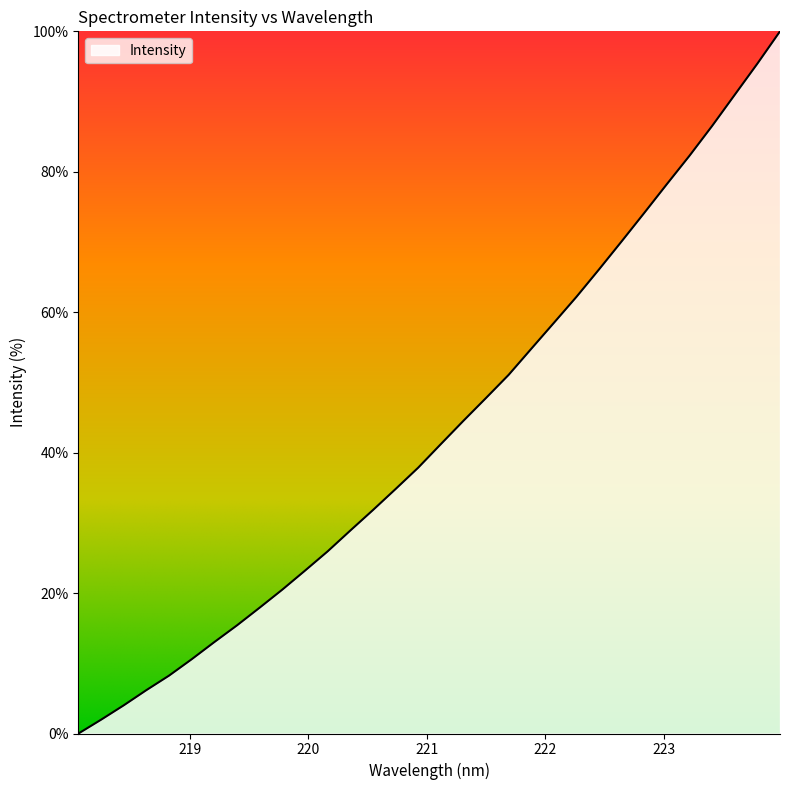

How many lines are shown in the chart?

1